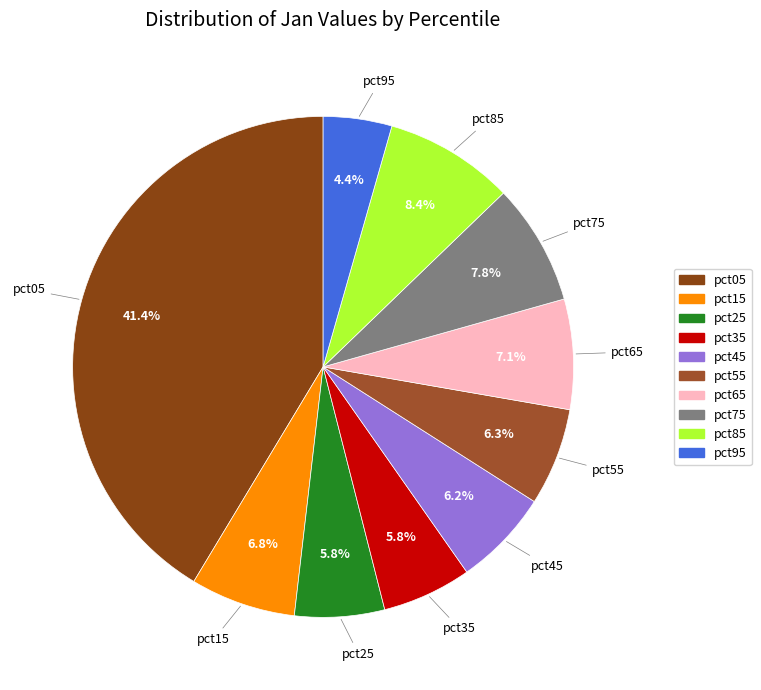

Between pct25 and pct95, which is larger?

pct25